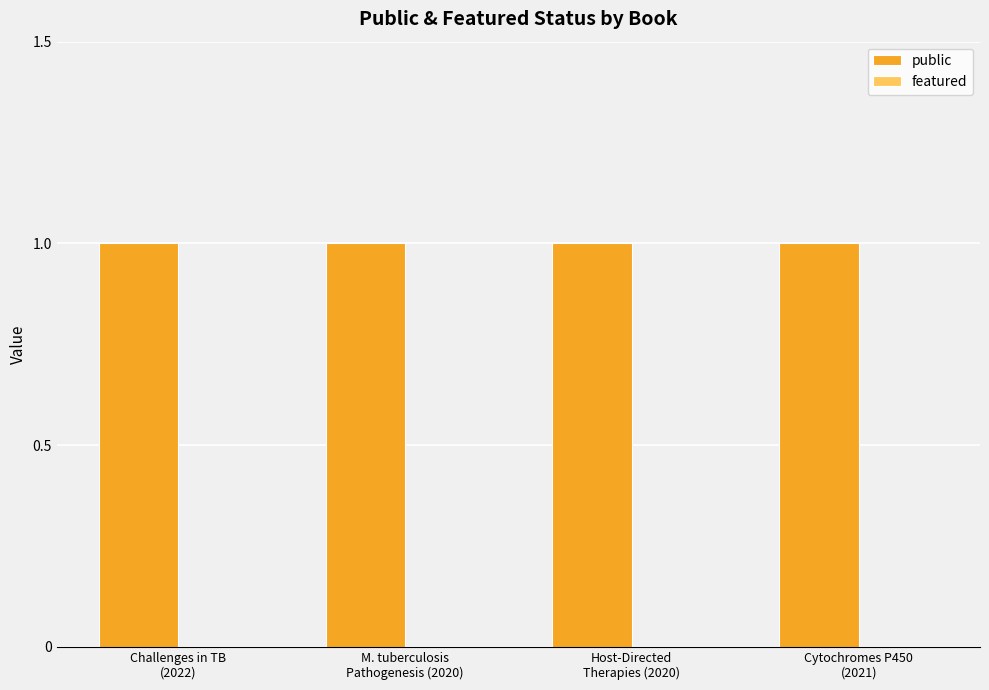

How many bars are there in total?

8